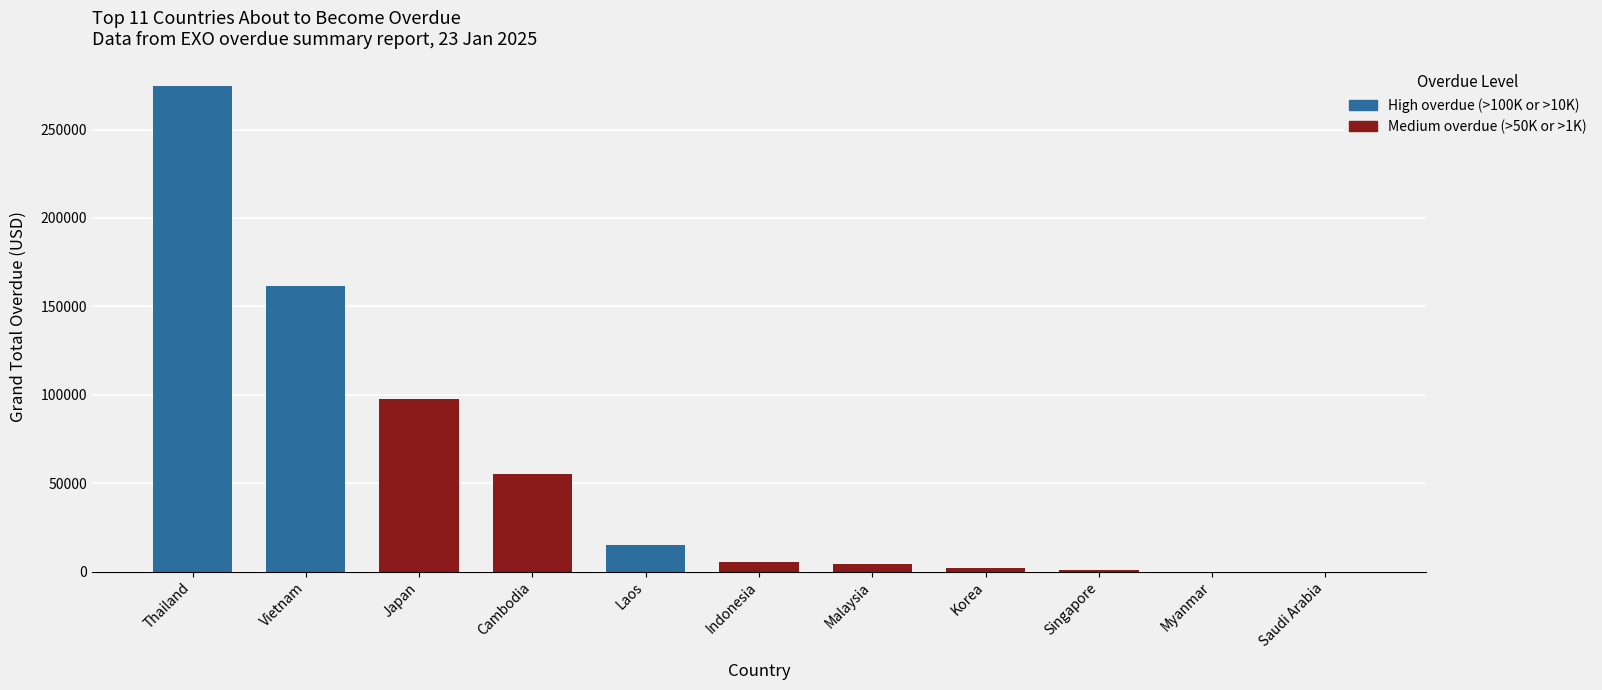

What is the sum of all values?

616195.6